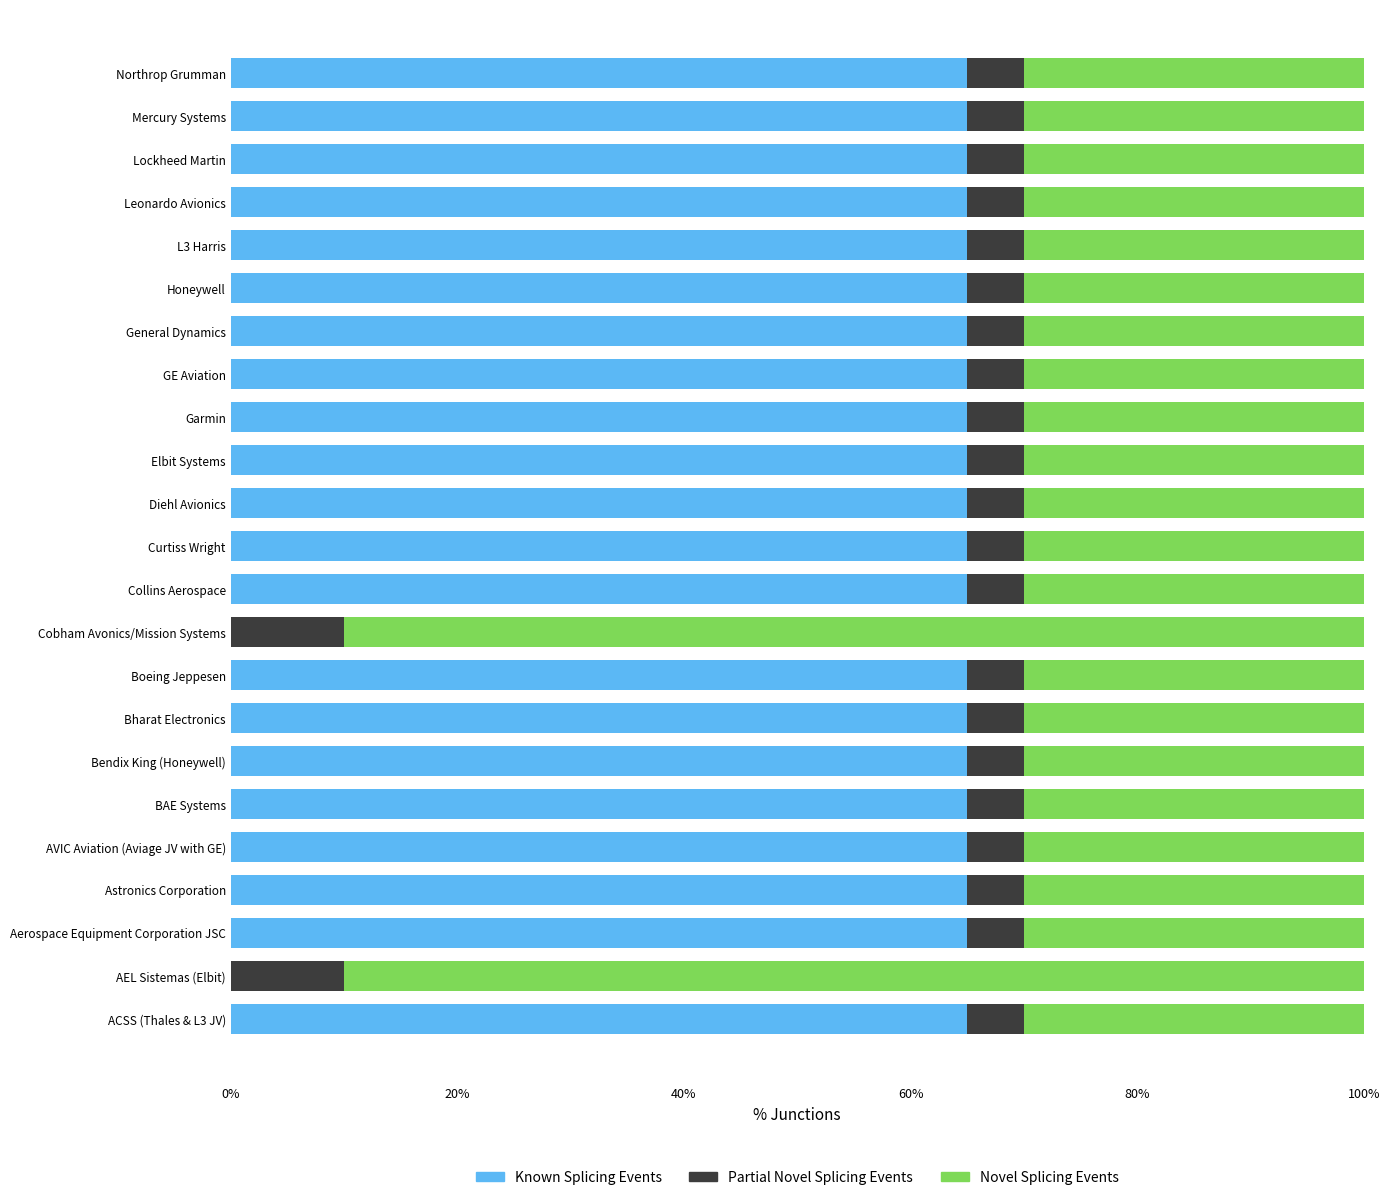

The value of Known Splicing Events at Leonardo Avionics is 42. True or false?

False